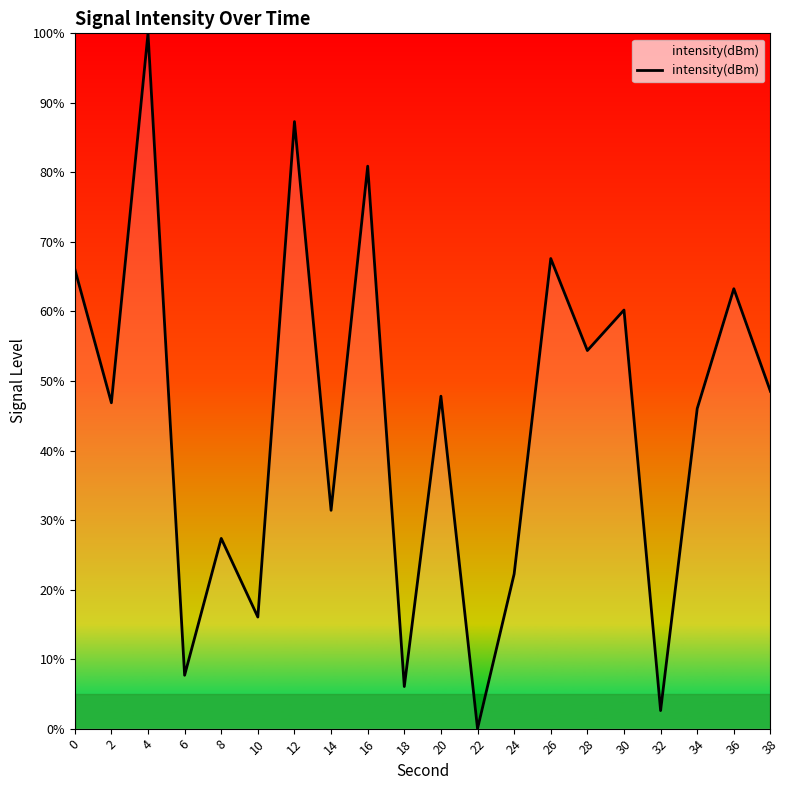

Reading right to left, transcribe all the data shown in this chart.

48.5	63.3	46.0	2.6	60.2	54.4	67.6	22.2	0.0	47.8	6.1	80.9	31.4	87.3	16.0	27.4	7.7	100.0	46.9	66.1